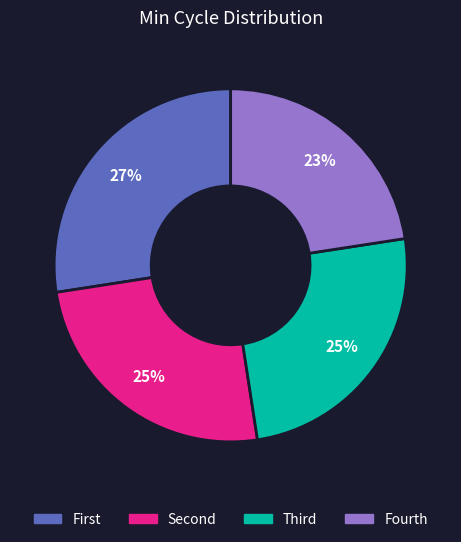

Does any single category account for the majority?

No